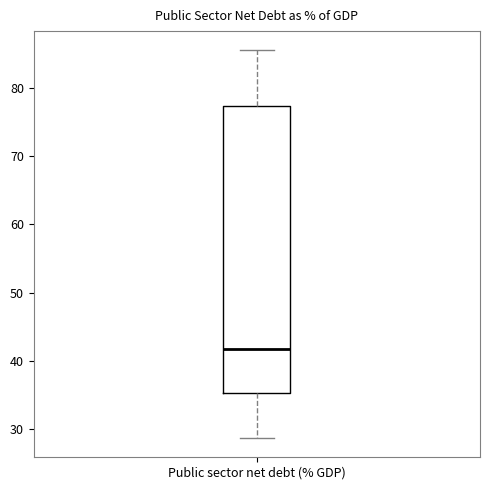

Read this box plot against the y-axis: the position of the median line, the range covered by the box, and the ends of both whiskers. The values are not printed on the chart, so give them approximately, as read against the axis.

median 42, box 35 to 77, whiskers 29 to 86